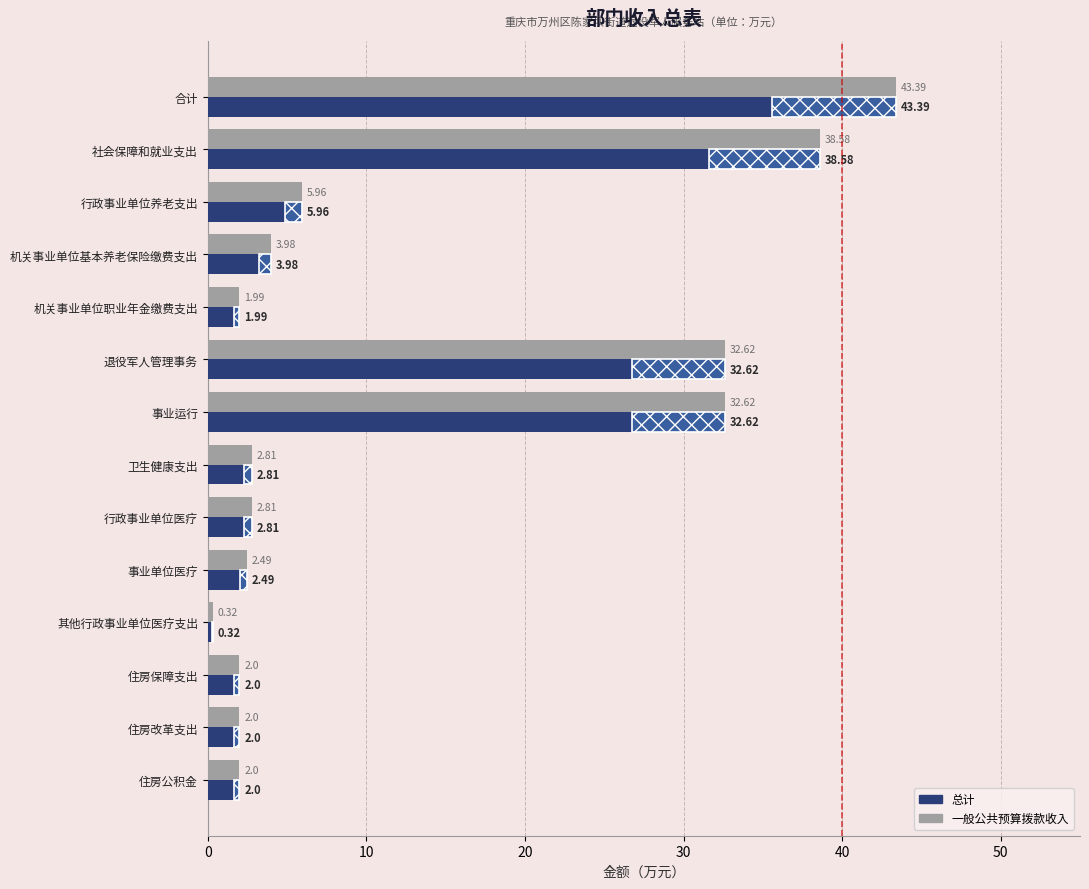

Which label corresponds to the smallest value in the chart?

其他行政事业单位医疗支出